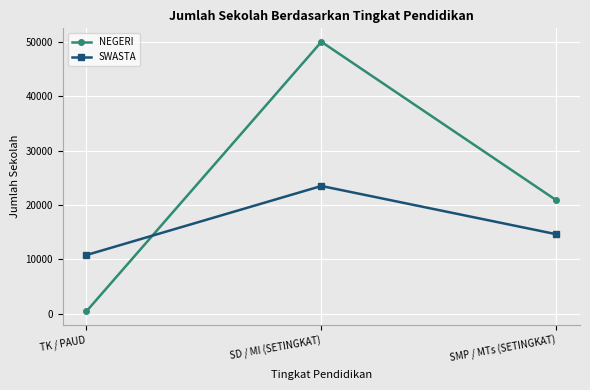

Which series has the widest spread of values?

NEGERI